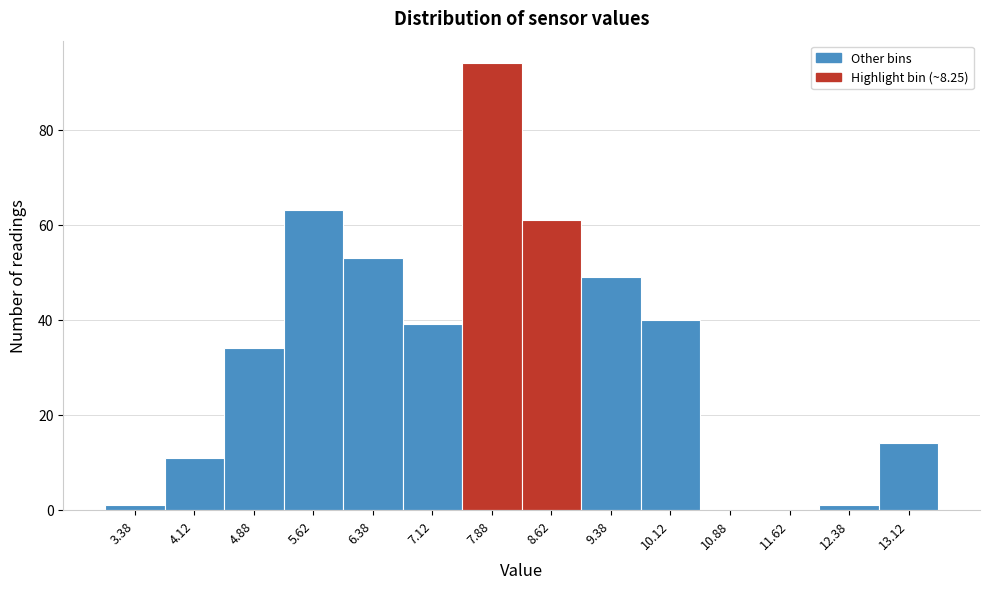

Reading left to right, transcribe this chart: for each bar, give the range it covers on the x-axis and its height. Neither the bar edges nor the heights are printed on the chart, so give them approximately, as read against the axes.

3.00 to 3.75: under 2
3.75 to 4.50: 12
4.50 to 5.25: 34
5.25 to 6.00: 64
6.00 to 6.75: 54
6.75 to 7.50: 40
7.50 to 8.25: 94
8.25 to 9.00: 62
9.00 to 9.75: 50
9.75 to 10.50: 40
10.50 to 11.25: 0
11.25 to 12.00: 0
12.00 to 12.75: under 2
12.75 to 13.50: 14